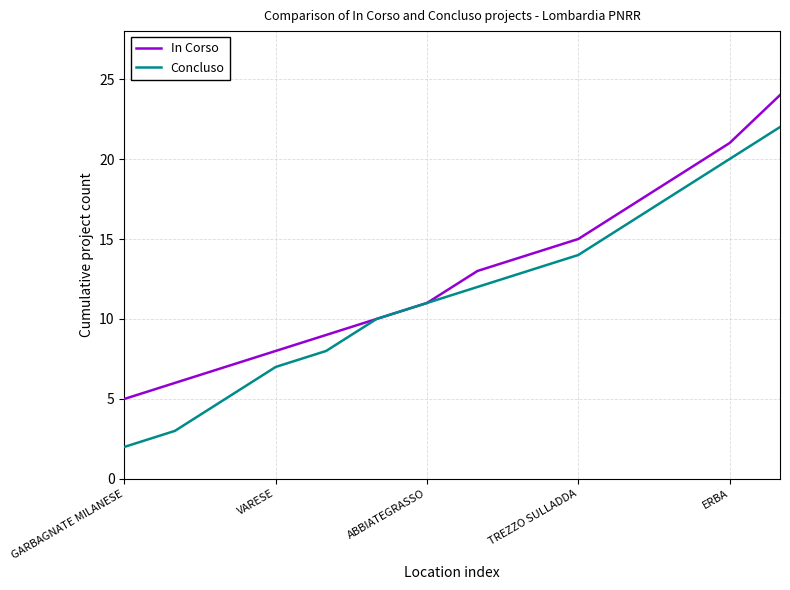

Which series has the largest total across all categories?

In Corso